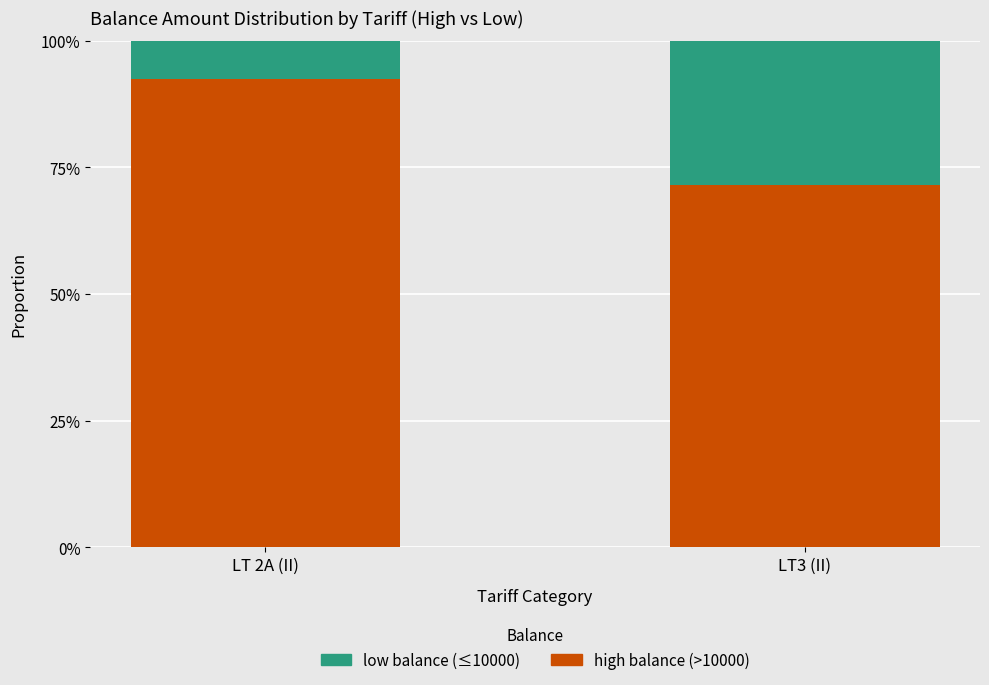

What are all the series names shown in the legend?

low balance (≤10000), high balance (>10000)